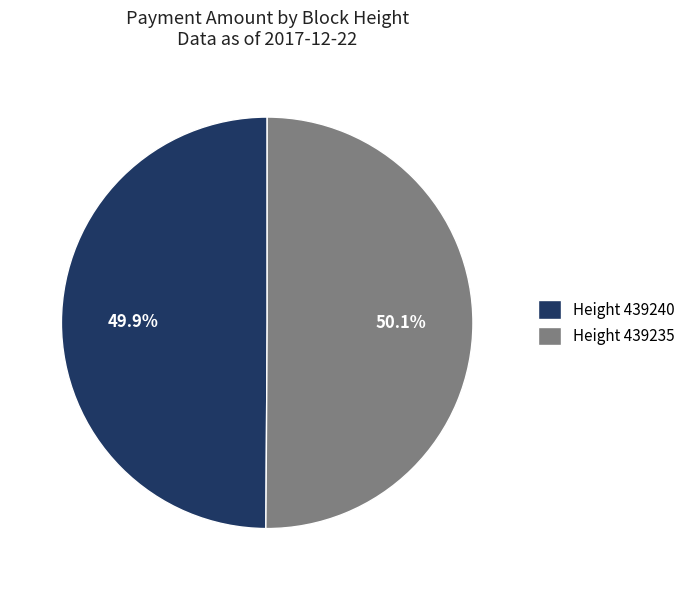

To the nearest percent, what is the average slice percentage?

50%